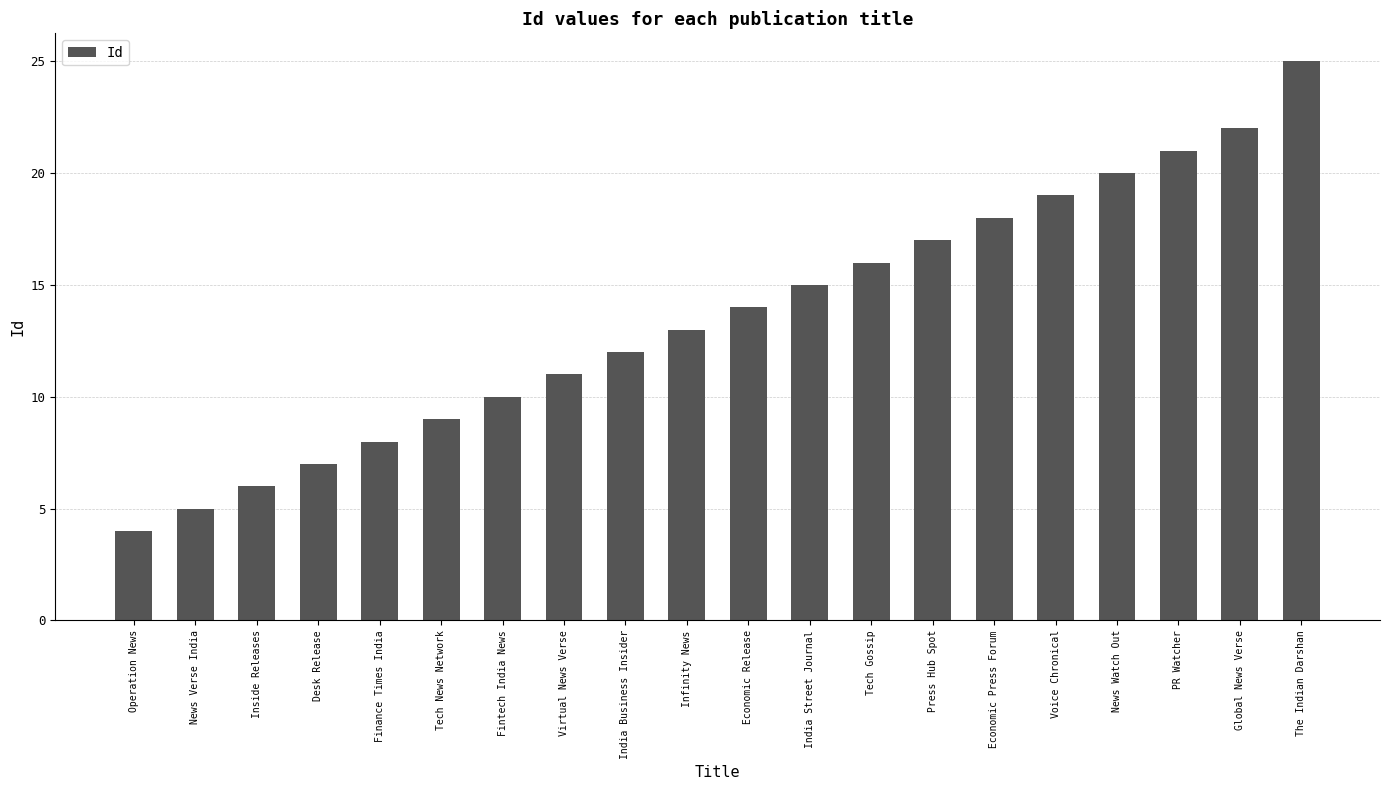

What is the change in value from News Watch Out to PR Watcher?

+1